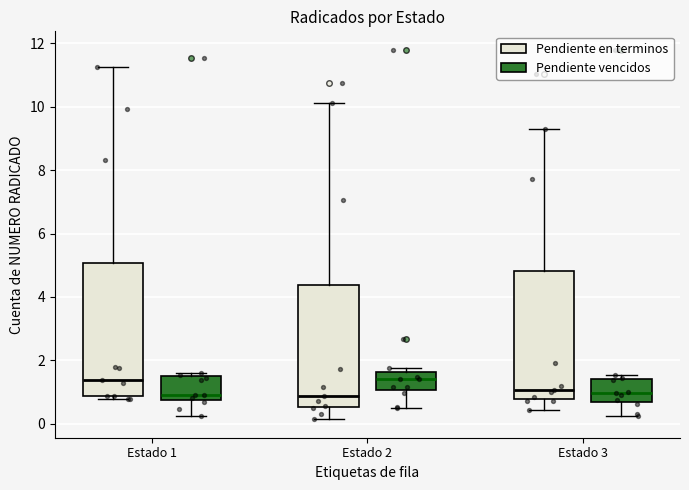

Where is the lower edge of the box for Estado 1 (Pendiente vencidos) on the y-axis? The values are not printed on the chart, so give them approximately, as read against the axis.

0.8